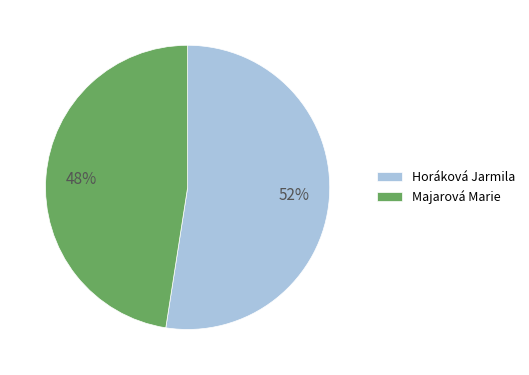

Is it true that Majarová Marie is 48% of the pie?

True